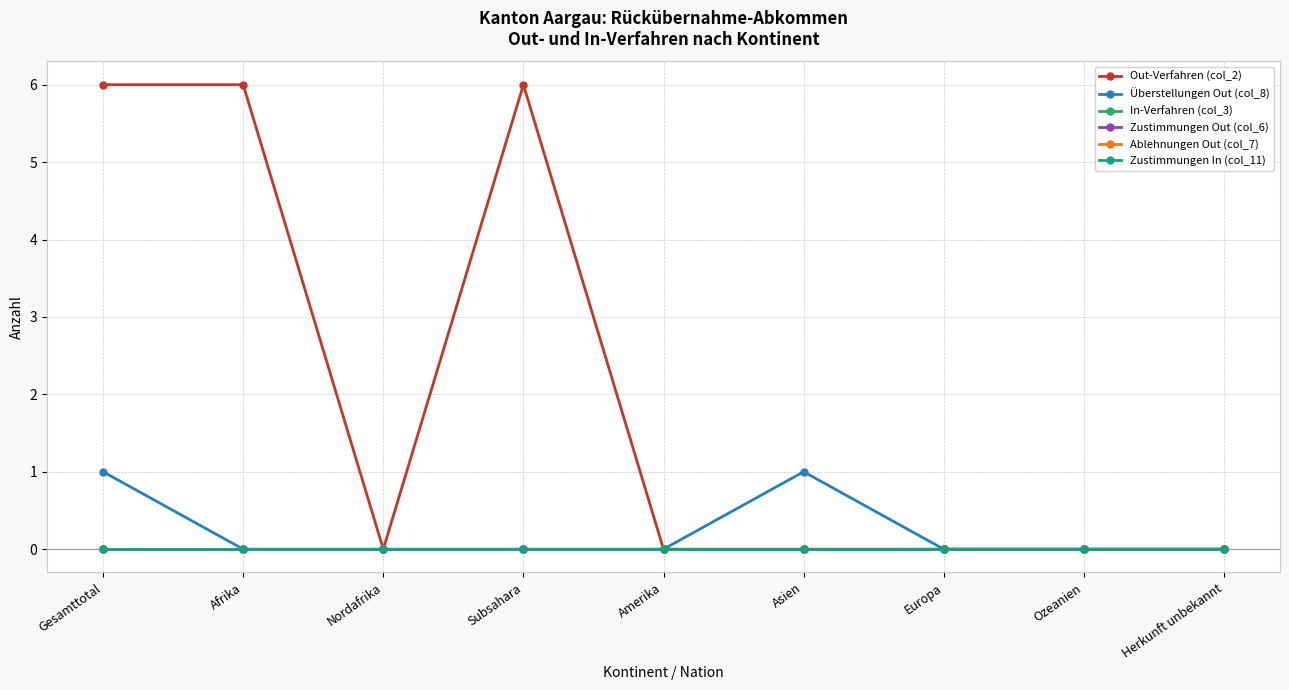

How many positive values does the Überstellungen Out (col_8) series have?

2